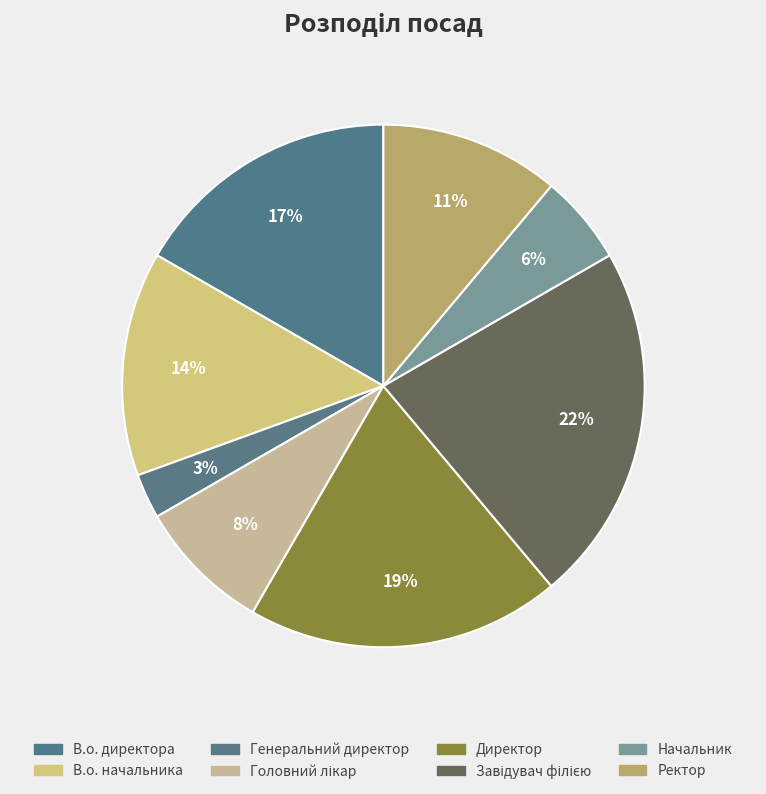

The Директор slice represents 28% of the pie. True or false?

False